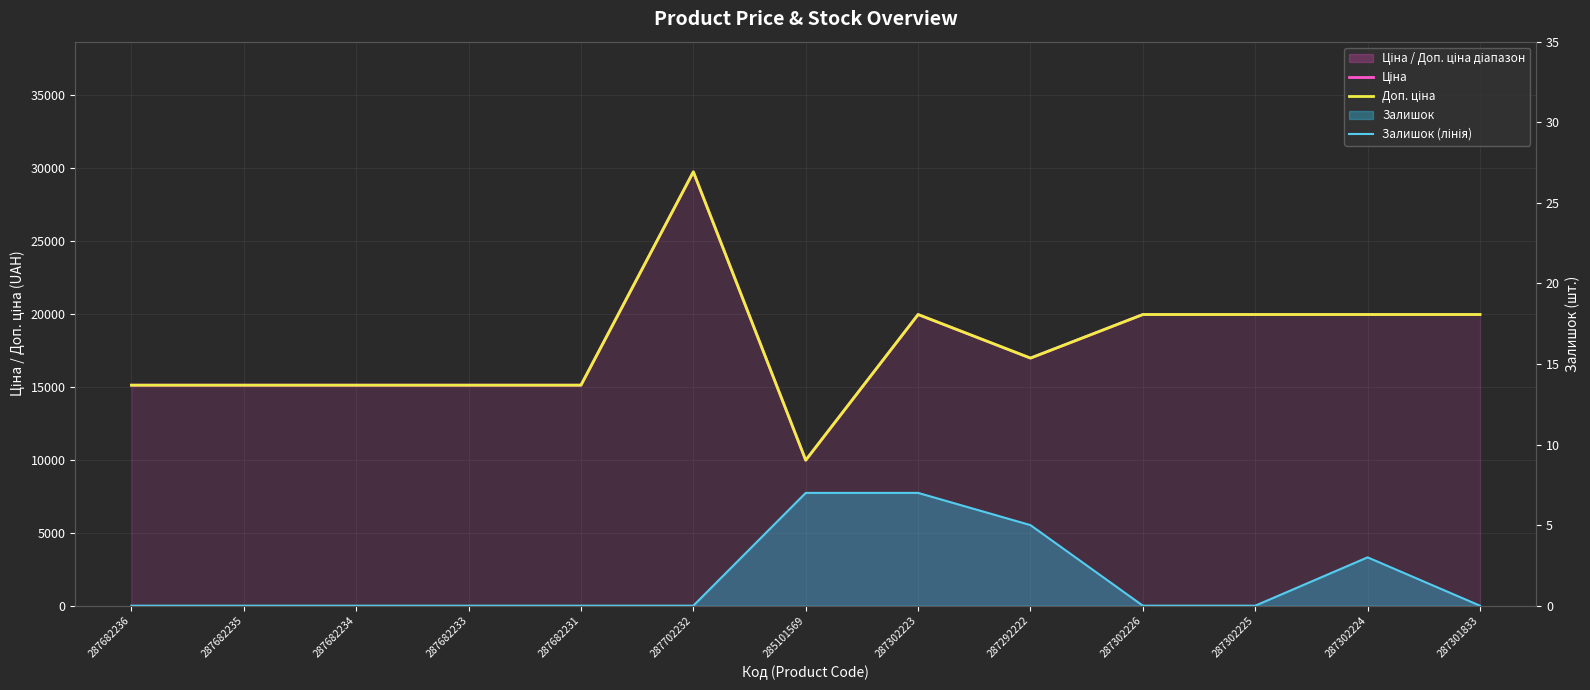

At 287302224, list the series in order from smallest to largest.

Залишок (лінія), Ціна, Доп. ціна